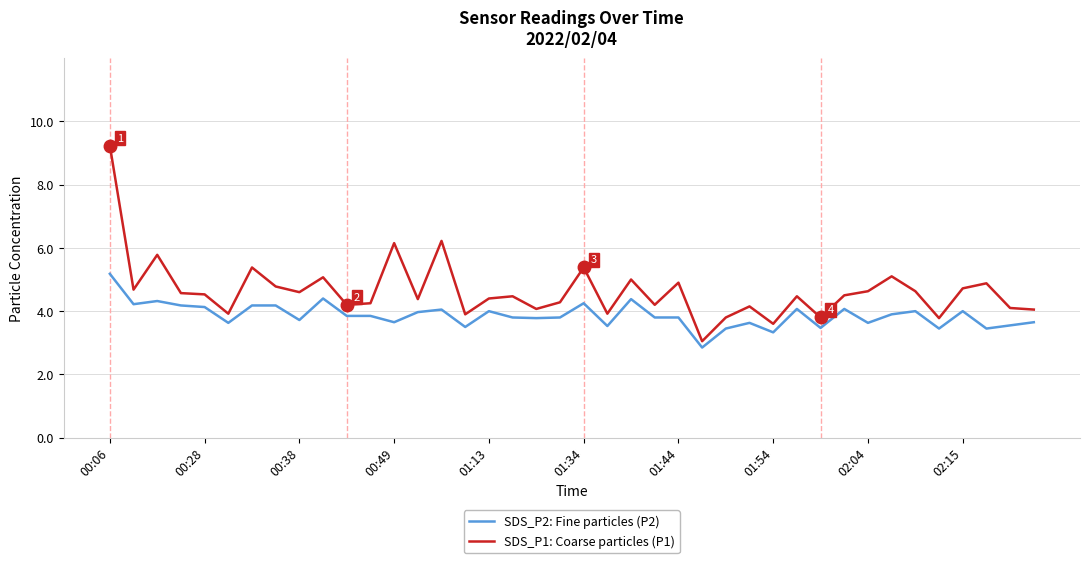

True or false: SDS_P2: Fine particles (P2) and SDS_P1: Coarse particles (P1) intersect in this chart.

False